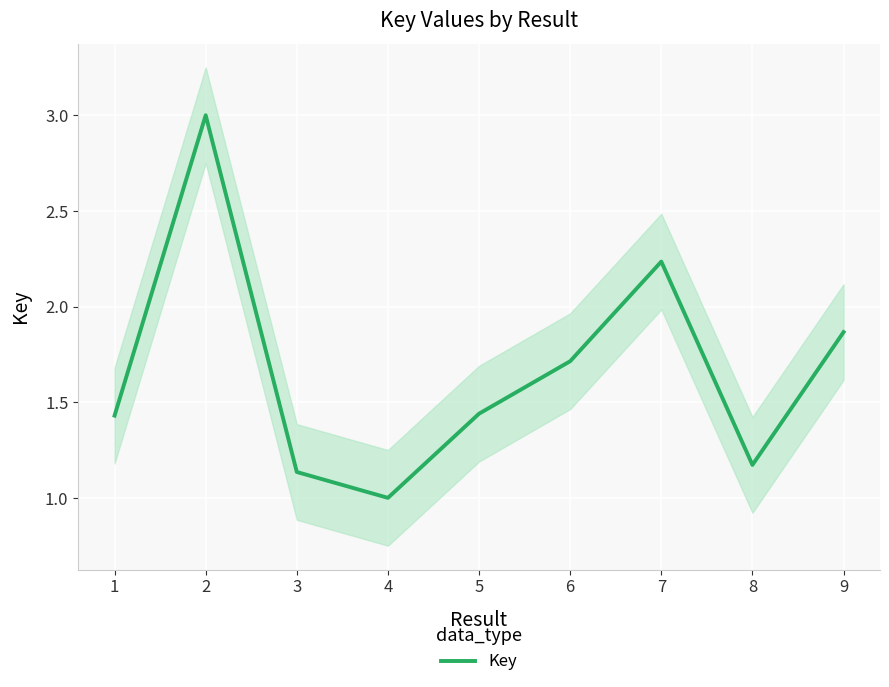

The value at 2 is 1.1. True or false?

False